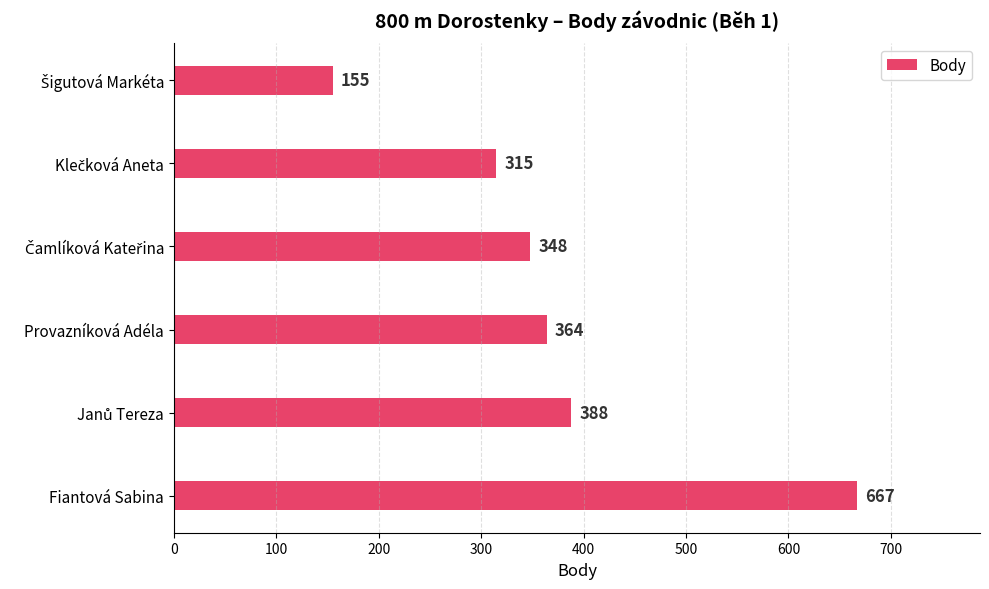

Reading bottom to top, what are all the values shown in this chart?

667	388	364	348	315	155